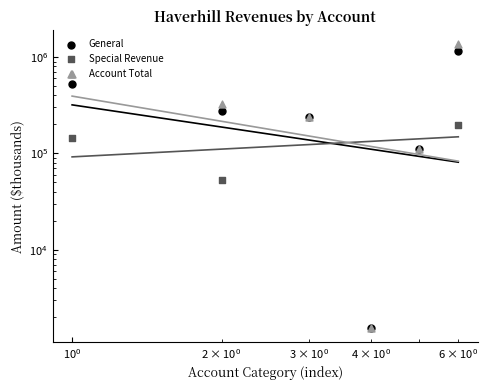

Which series reaches the maximum Y coordinate?

Account Total